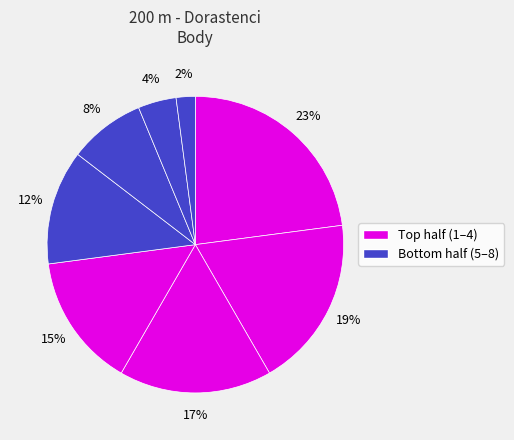

How many segments does this pie chart have?

8